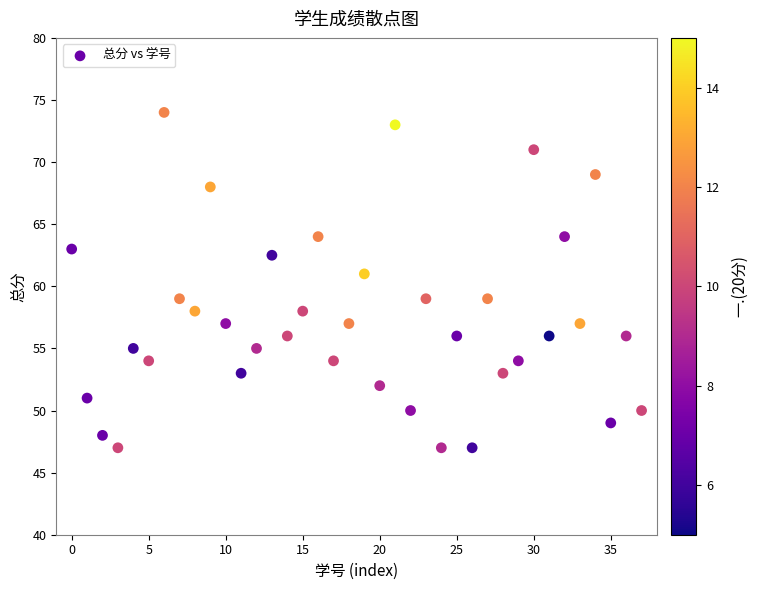

What is the range of Y values (max minus min)?

27.0